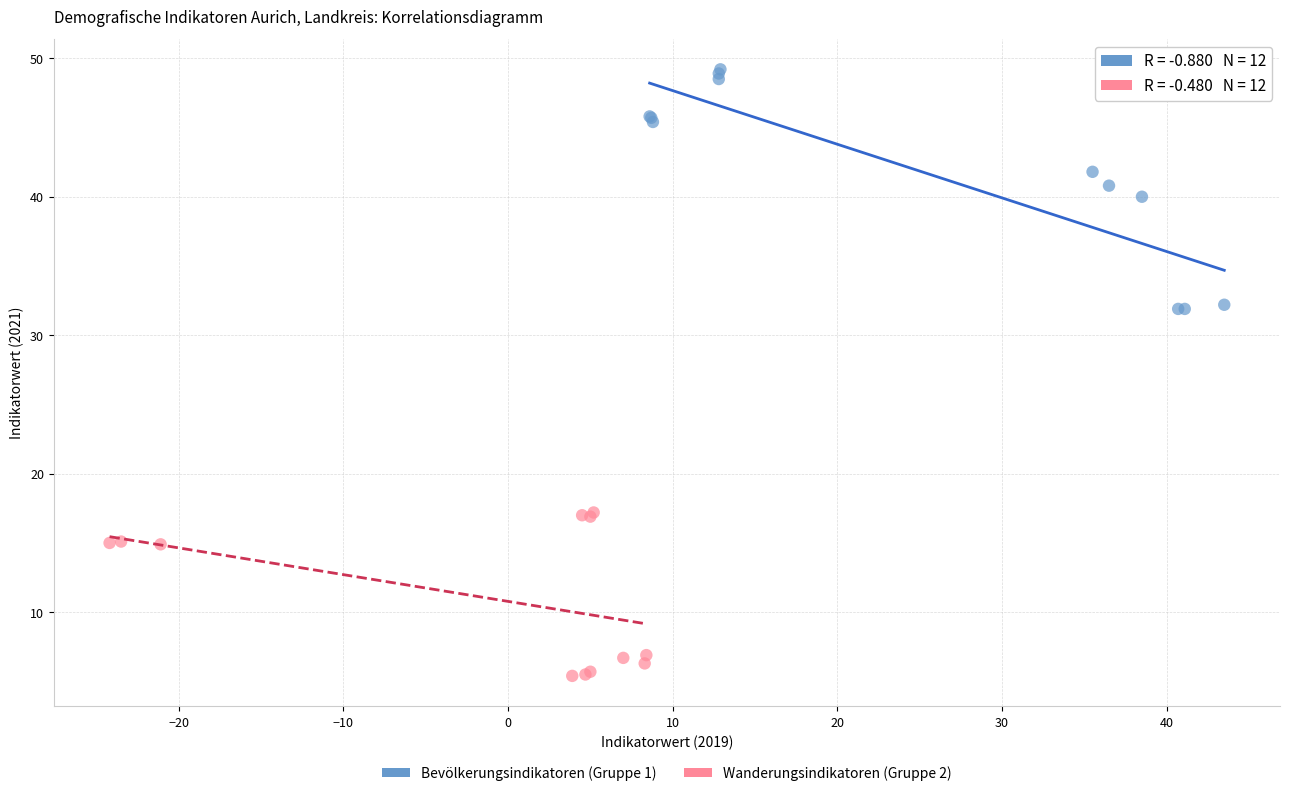

Which series contains the highest Y value?

Bevölkerungsindikatoren (Gruppe 1)